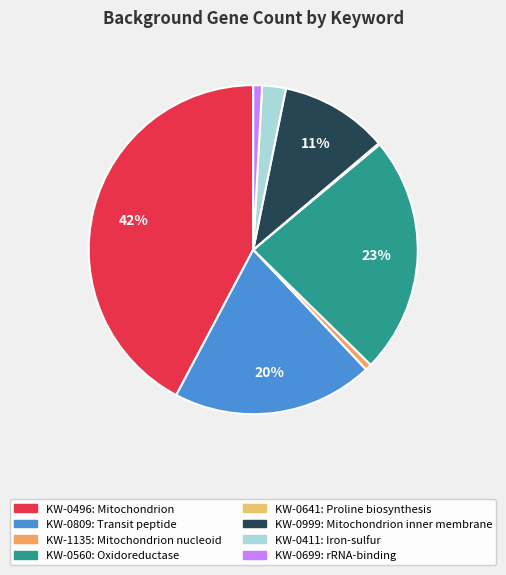

To the nearest percent, what is the average slice percentage?

12%